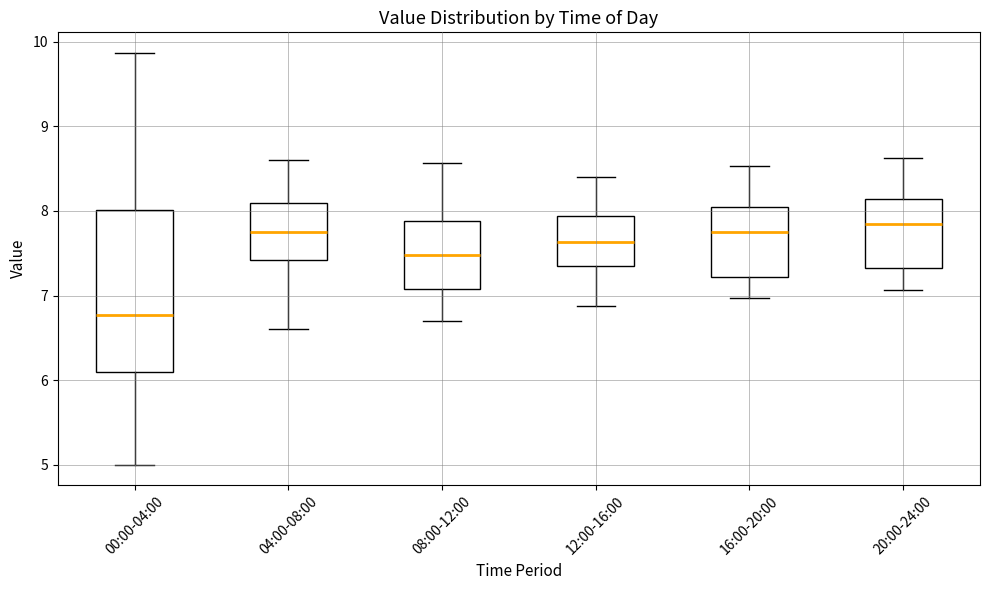

Comparing the boxes themselves (not the whiskers), which one is the tallest?

00:00-04:00